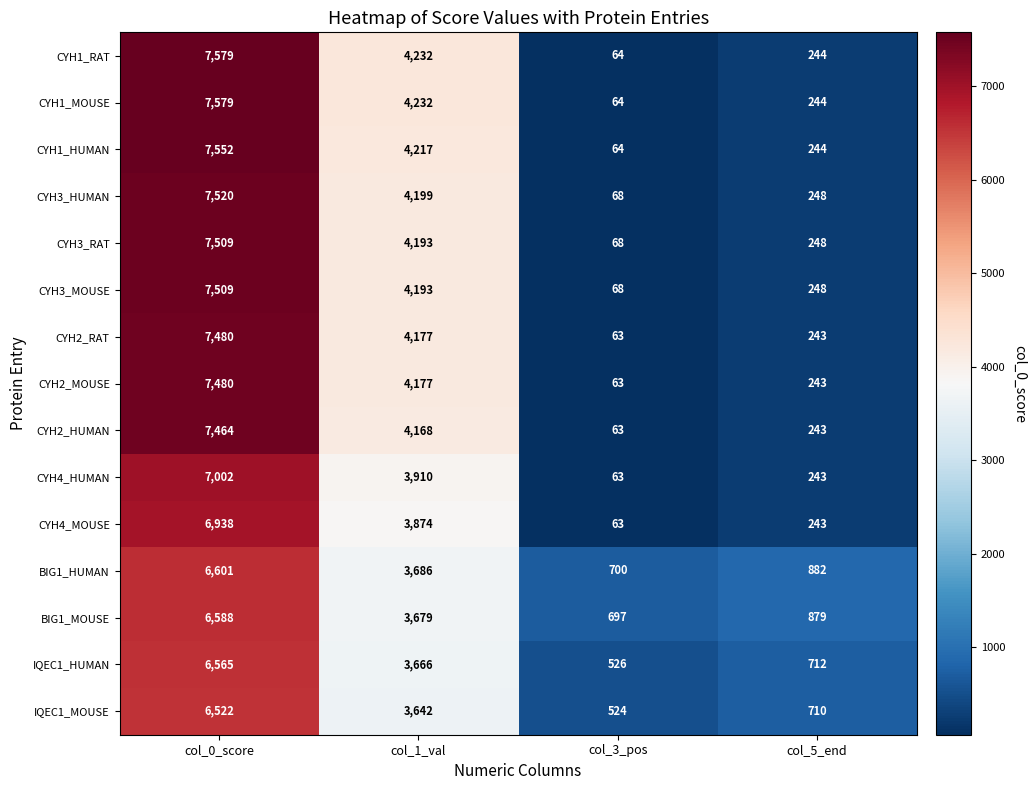

What is the minimum value shown in the chart?

63